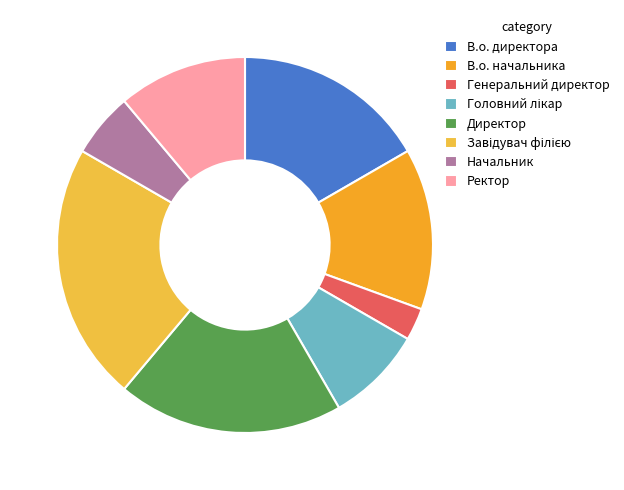

How many segments does this pie chart have?

8